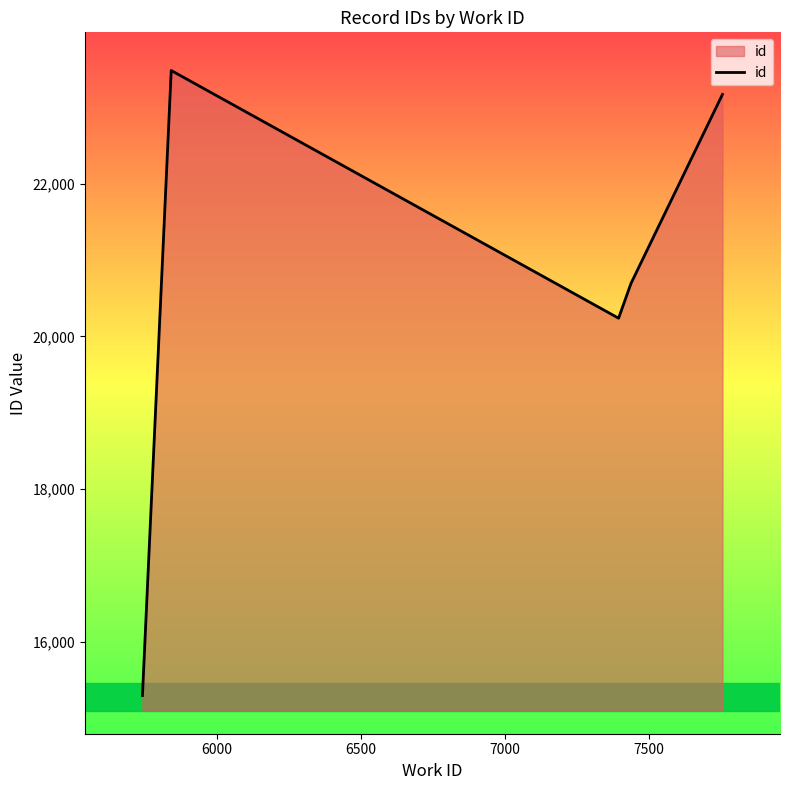

True or false: the data has more than 1 interior local peaks.

False